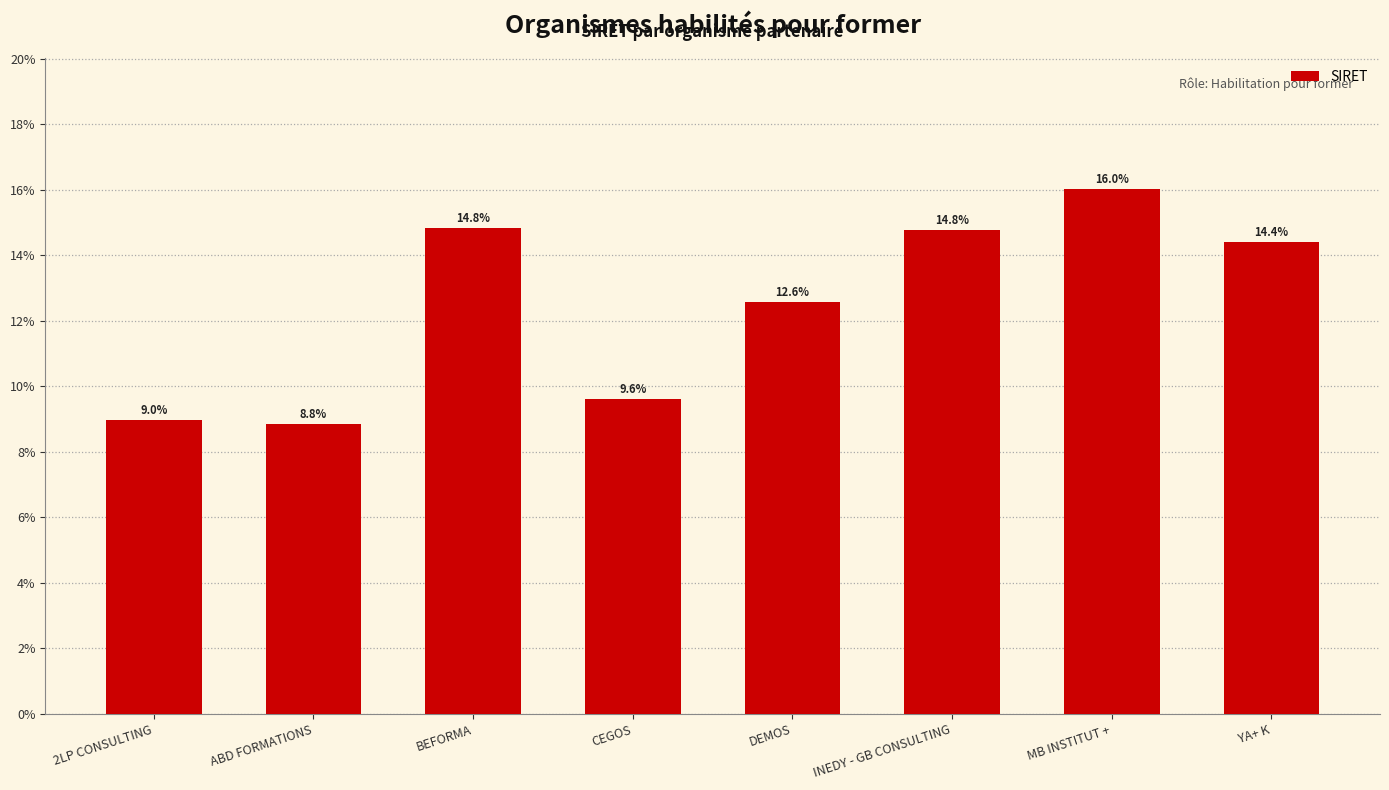

Which category has the highest value across all series?

MB INSTITUT +